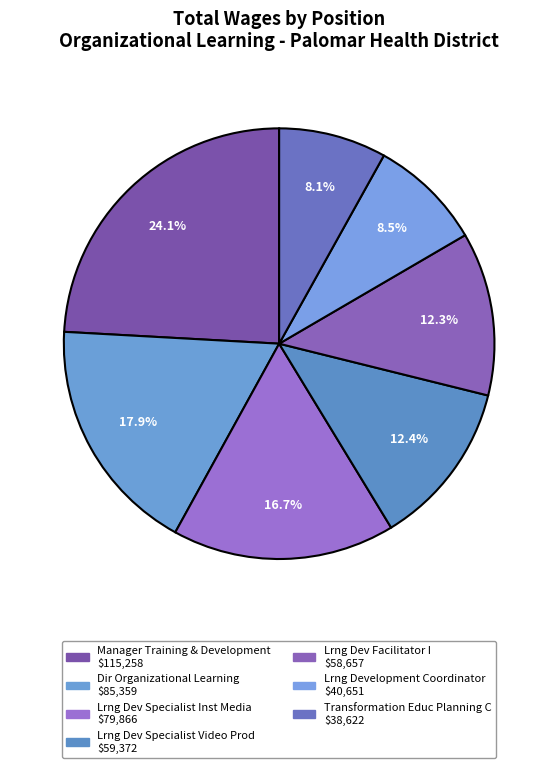

How many segments does this pie chart have?

7